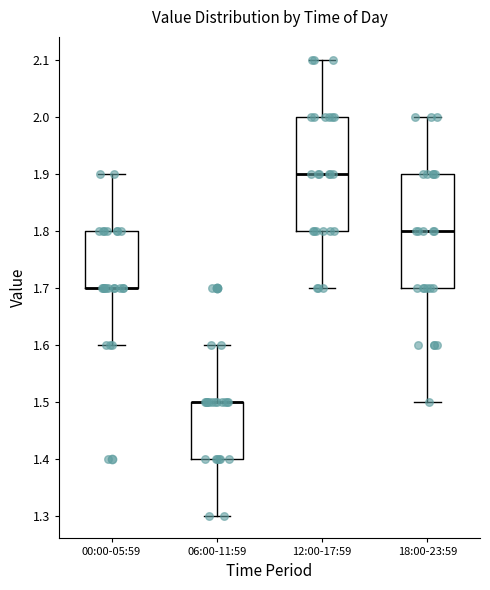

Reading left to right, transcribe this box plot: for each box, give where its median line is, the range the box spans, and where its two whiskers end, as read against the y-axis. The values are not printed on the chart, so give them approximately, as read against the axis.

00:00-05:59: median 1.7 (drawn on the box's lower edge), box 1.7 to 1.8, whiskers 1.6 to 1.9
06:00-11:59: median 1.5 (drawn on the box's upper edge), box 1.4 to 1.5, whiskers 1.3 to 1.6
12:00-17:59: median 1.9, box 1.8 to 2.0, whiskers 1.7 to 2.1
18:00-23:59: median 1.8, box 1.7 to 1.9, whiskers 1.5 to 2.0